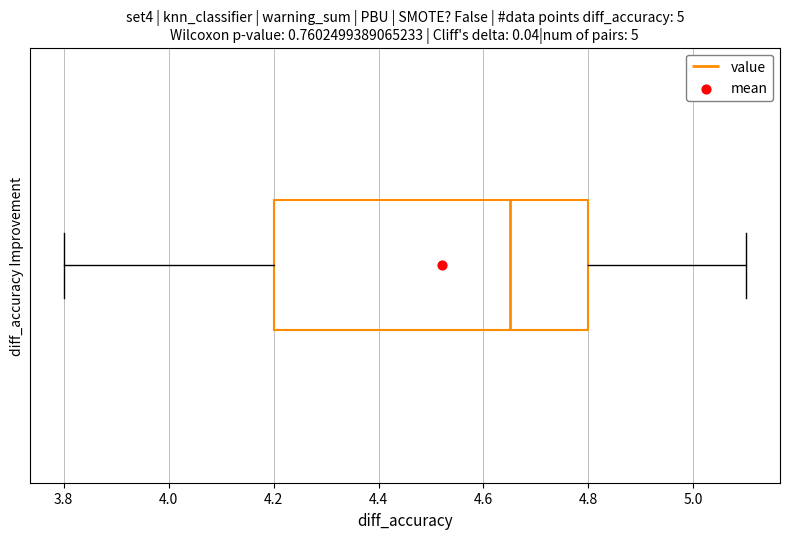

Read this box plot against the x-axis: the position of the median line, the range covered by the box, and the ends of both whiskers. The values are not printed on the chart, so give them approximately, as read against the axis.

median 4.66, box 4.20 to 4.80, whiskers 3.80 to 5.10